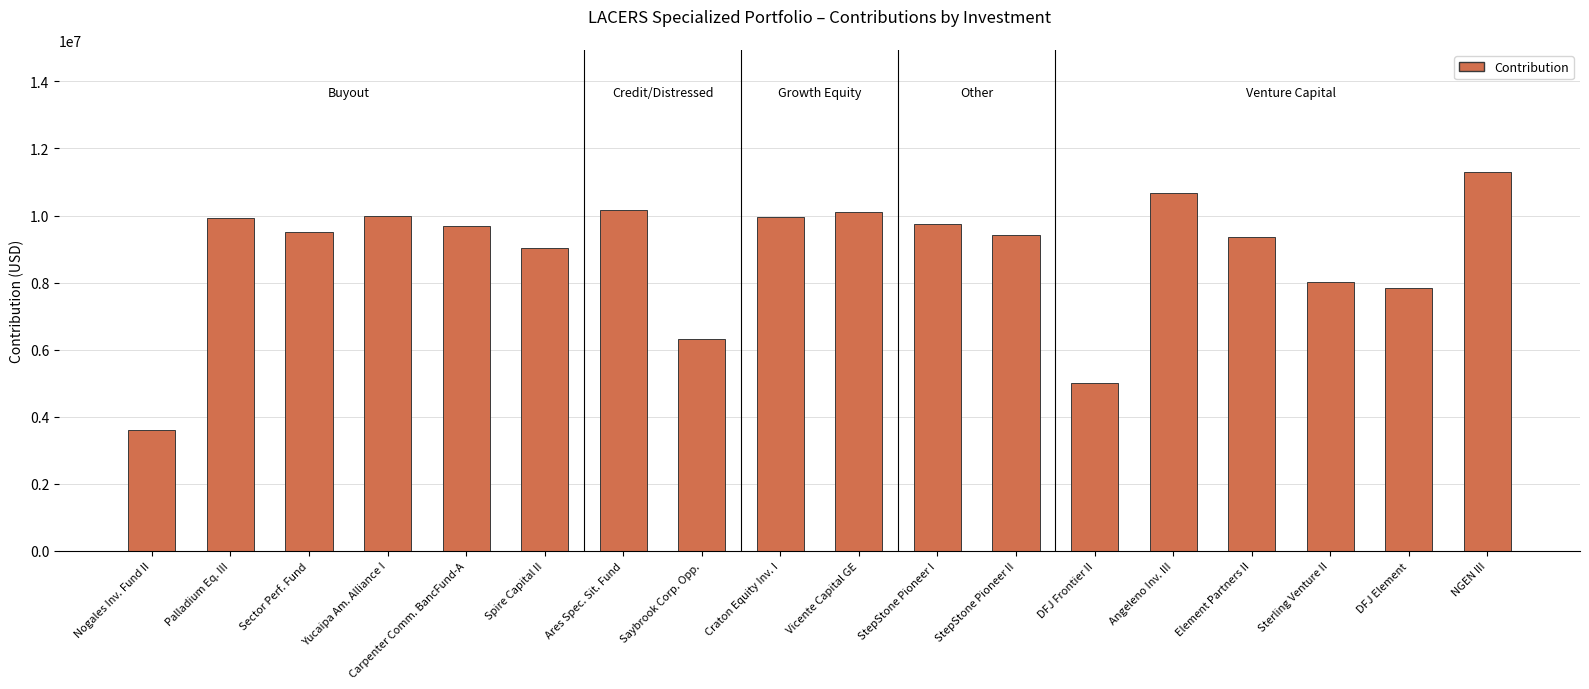

What is the average value?

8870113.1